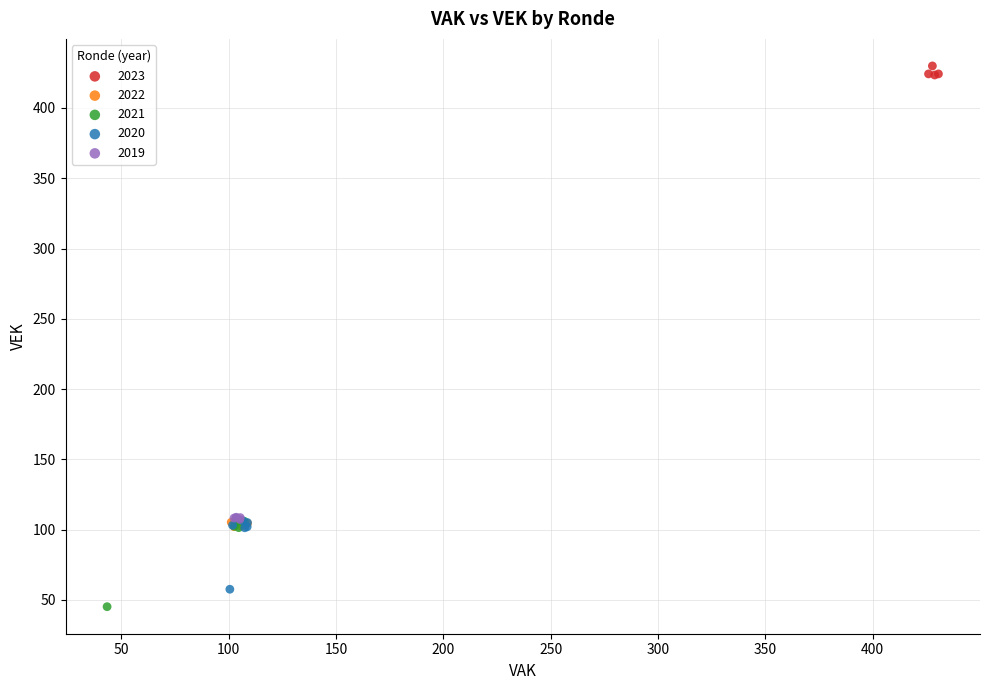

Which series has the largest Y range (max minus min)?

2021